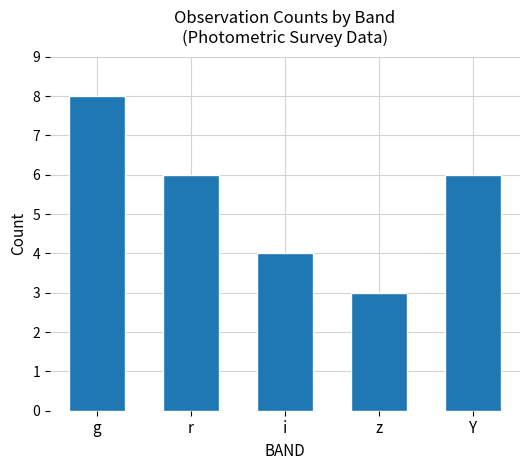

What is the label of the 4th bar from the right?

r